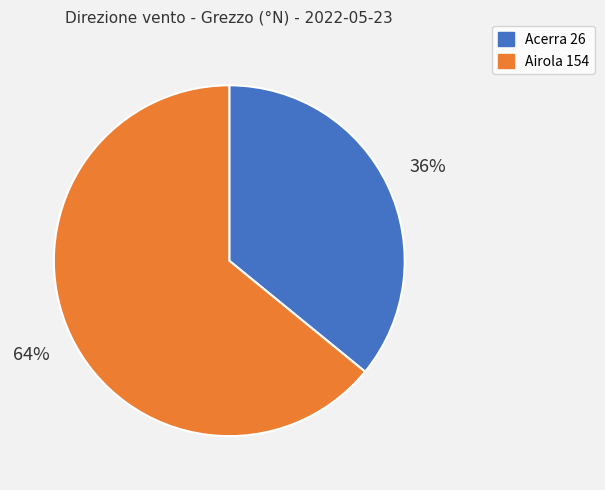

How many slices are in this pie chart?

2